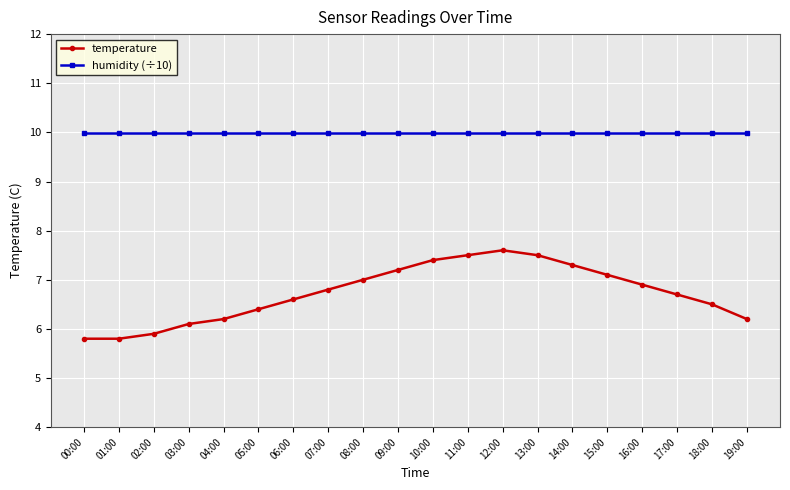

At which category does temperature reach its first local peak?

12:00